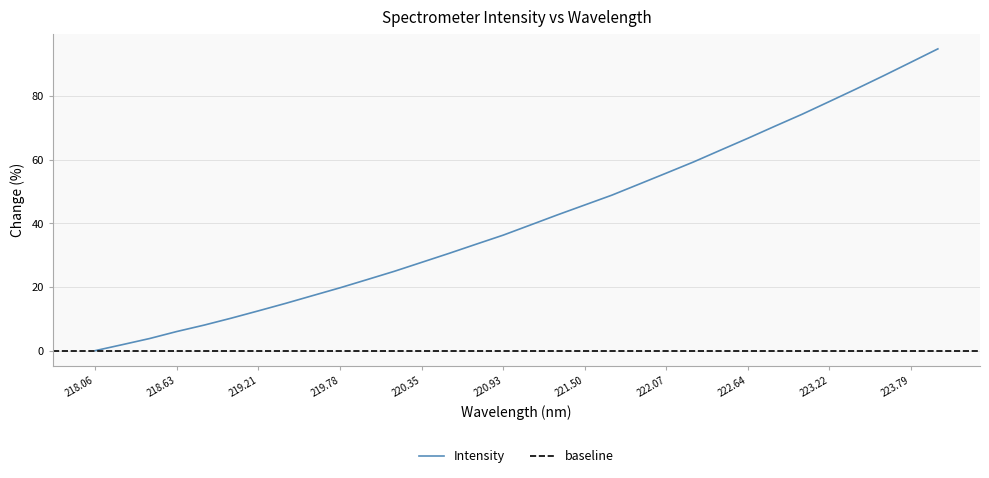

Reading left to right, extract all data points from this chart.

0.0	1.9	3.8	6.0	8.0	10.2	12.5	14.9	17.3	19.8	22.3	25.0	27.7	30.6	33.4	36.3	39.5	42.7	45.8	48.9	52.3	55.8	59.3	63.0	66.7	70.5	74.3	78.3	82.3	86.4	90.6	94.8